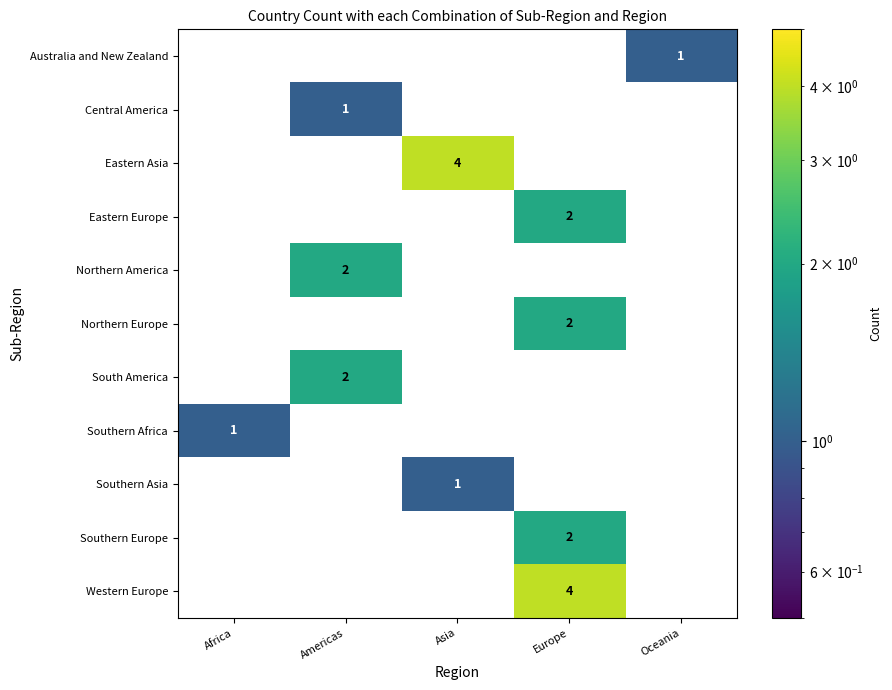

True or false: Southern Africa has a value of 0 at Europe.

True